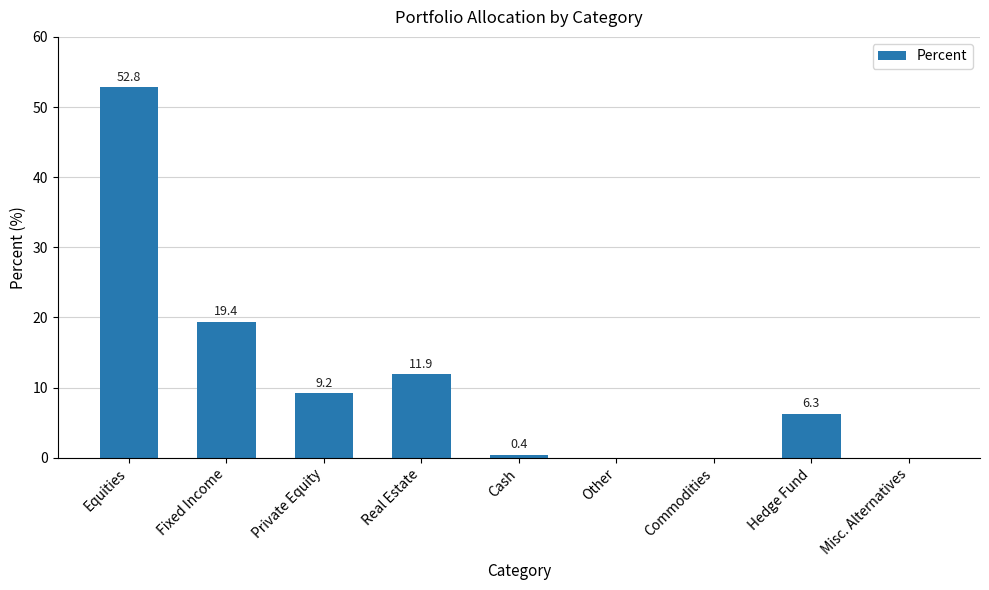

The chart shows a value of 18.8 at Real Estate. True or false?

False